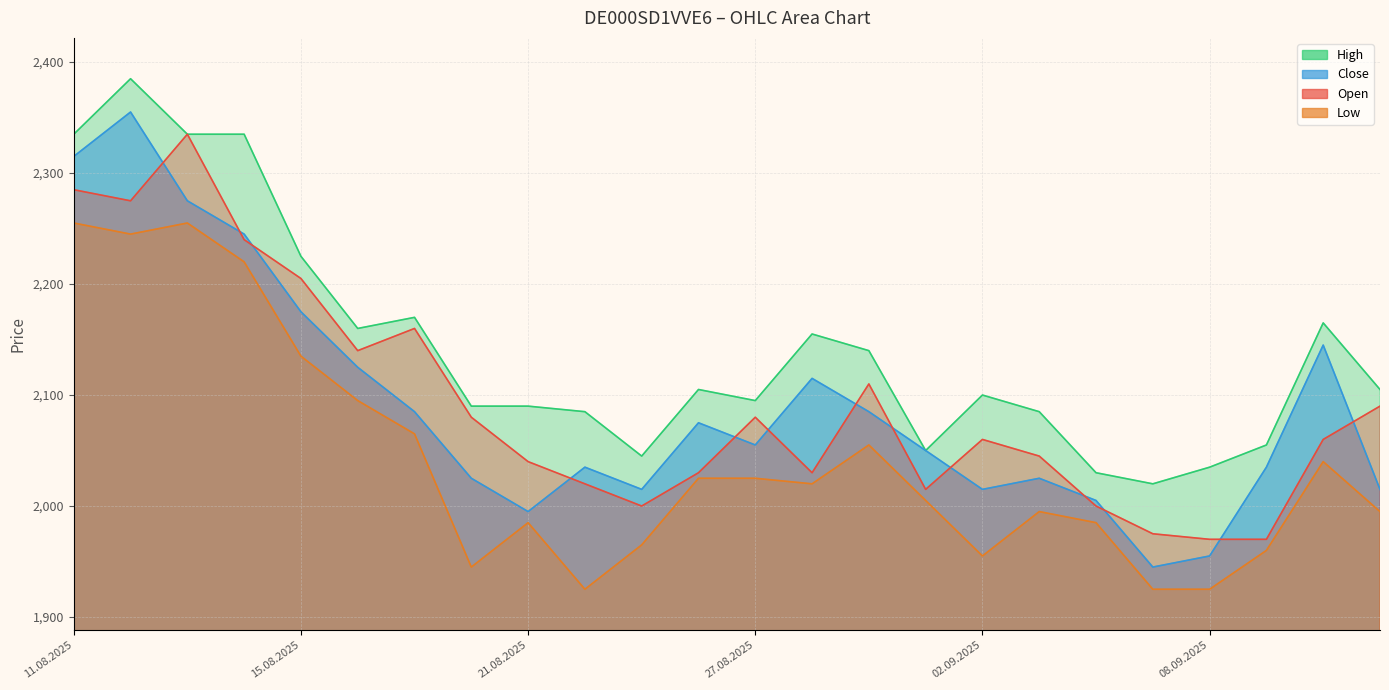

How many data points does each series have?

24